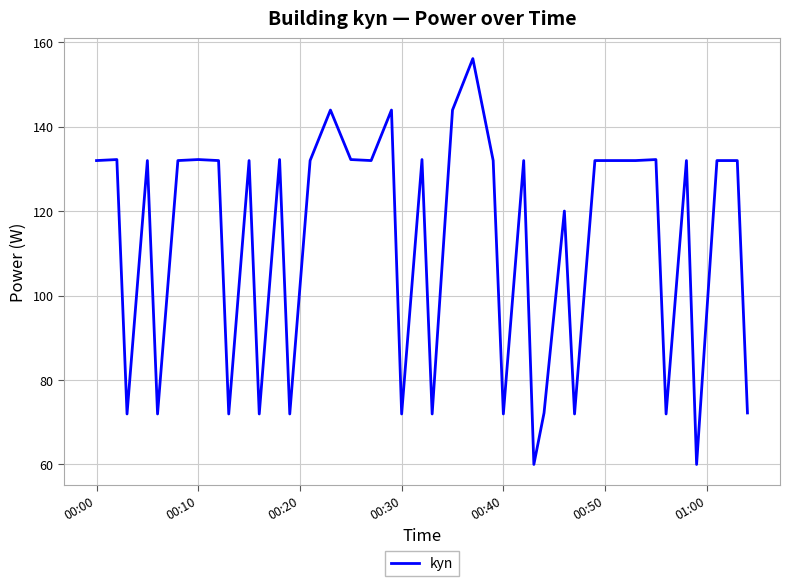

What is the maximum value shown in the chart?

156.1